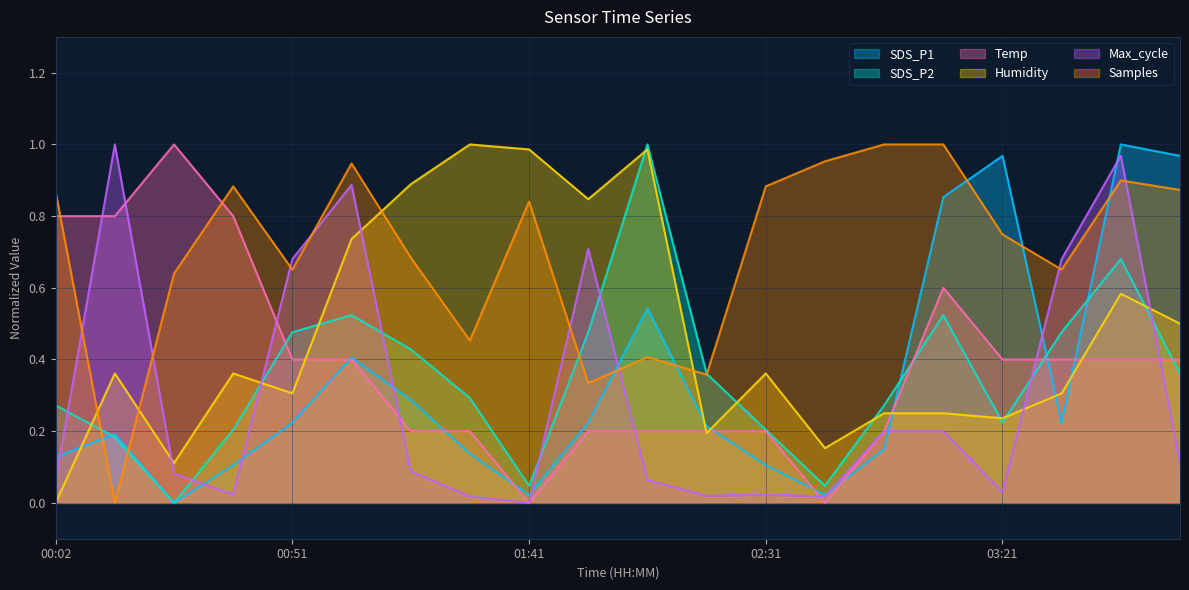

The value of Max_cycle at 01:28 is 0.0. True or false?

False